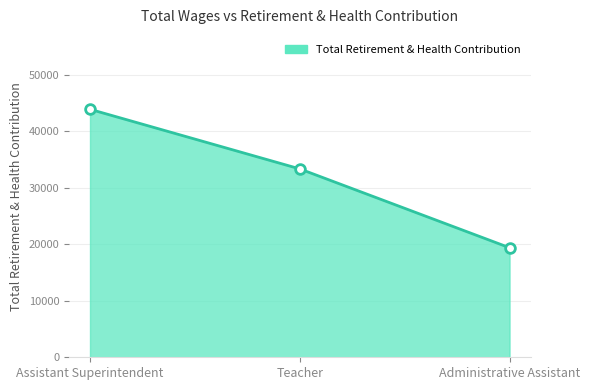

Reading left to right, extract all data points from this chart.

Assistant Superintendent=43920	Teacher=33364	Administrative Assistant=19405